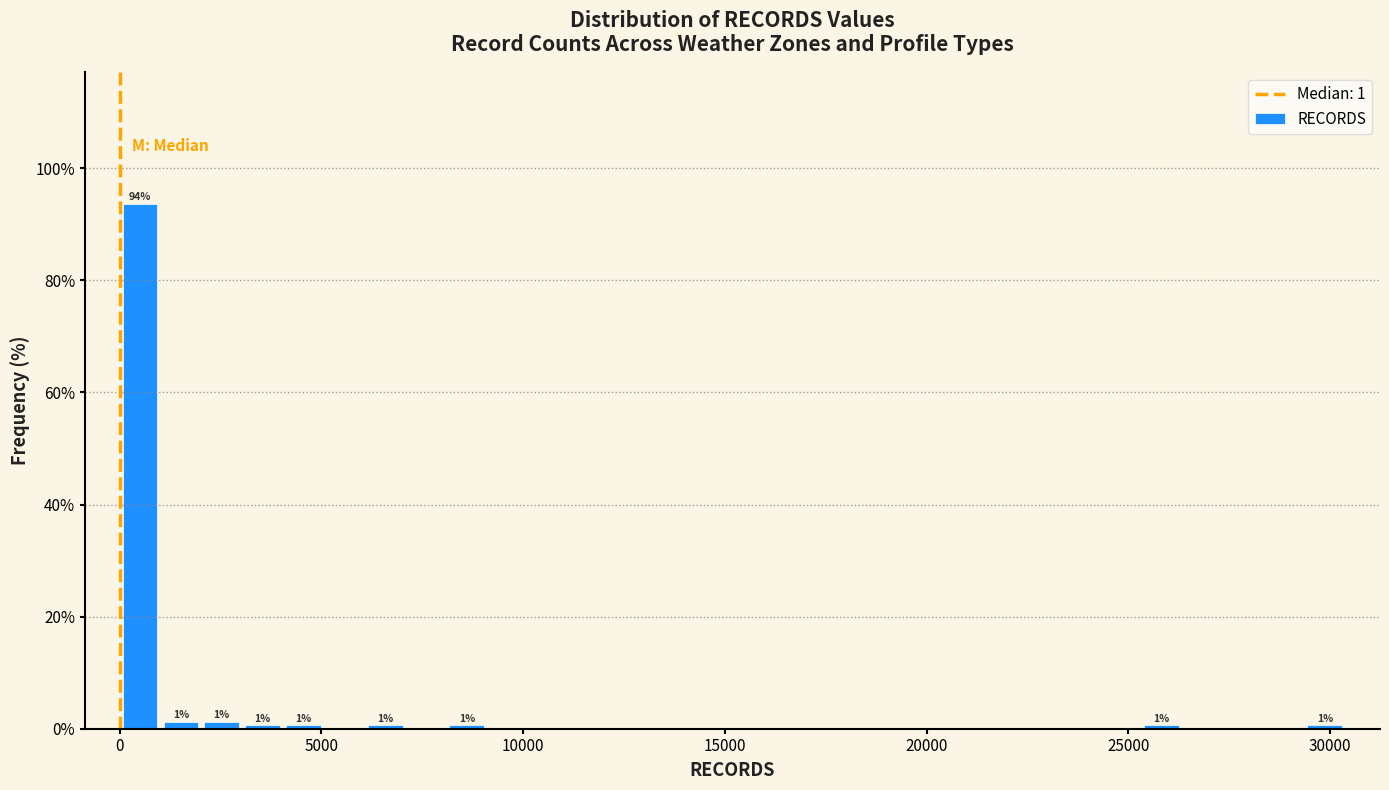

Read against the x-axis, roughly where is the centre of the tallest bar?

500